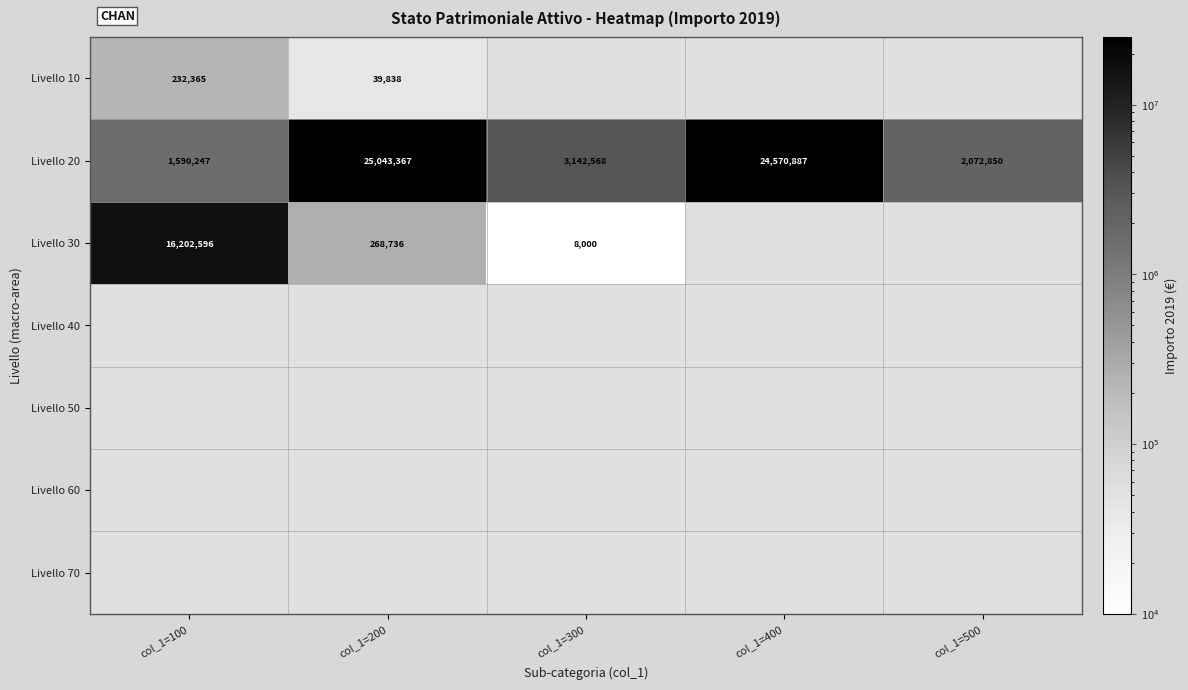

What is the difference between the Livello 20 values at col_1=200 and col_1=400?

472480